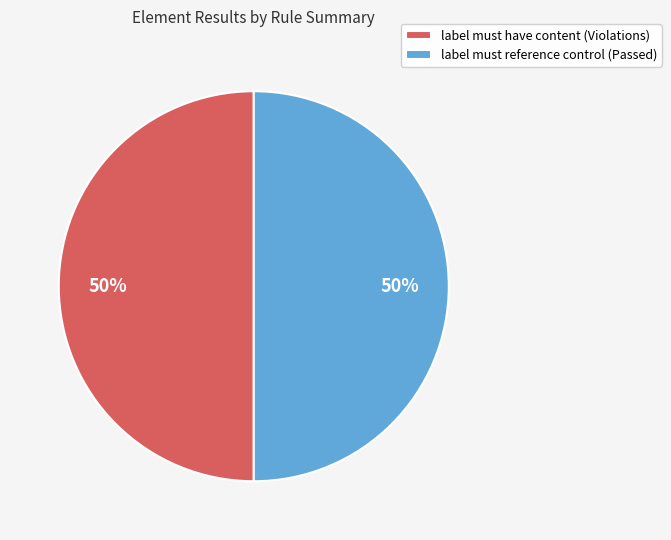

The label must reference control (Passed) slice represents 45% of the pie. True or false?

False